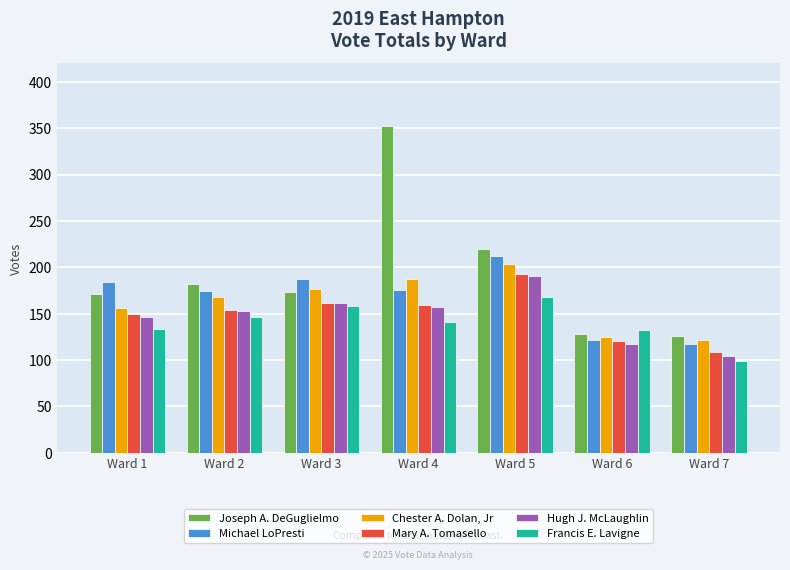

What are all the series names shown in the legend?

Joseph A. DeGuglielmo, Michael LoPresti, Chester A. Dolan, Jr, Mary A. Tomasello, Hugh J. McLaughlin, Francis E. Lavigne